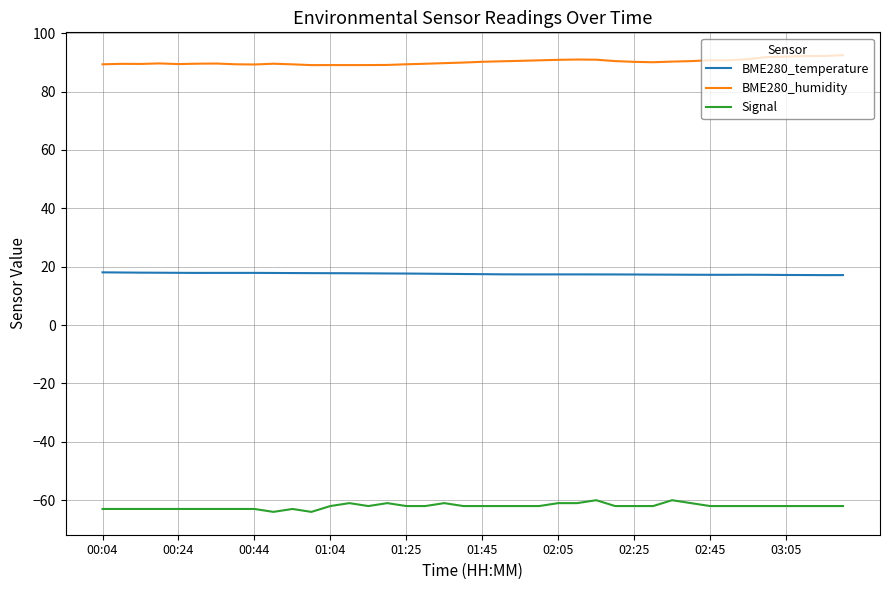

Which series has the largest total across all categories?

BME280_humidity